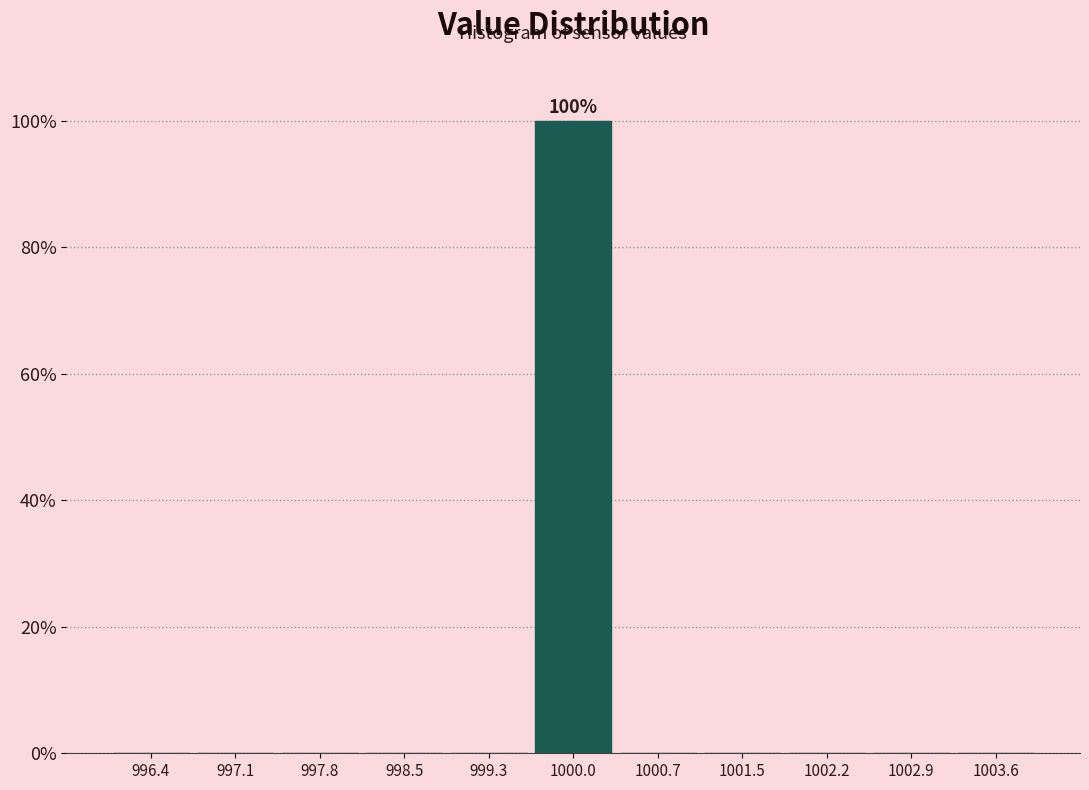

Reading left to right, what are all the values shown in this chart?

996.4=0	997.1=0	997.8=0	998.5=0	999.3=0	1000.0=100	1000.7=0	1001.5=0	1002.2=0	1002.9=0	1003.6=0